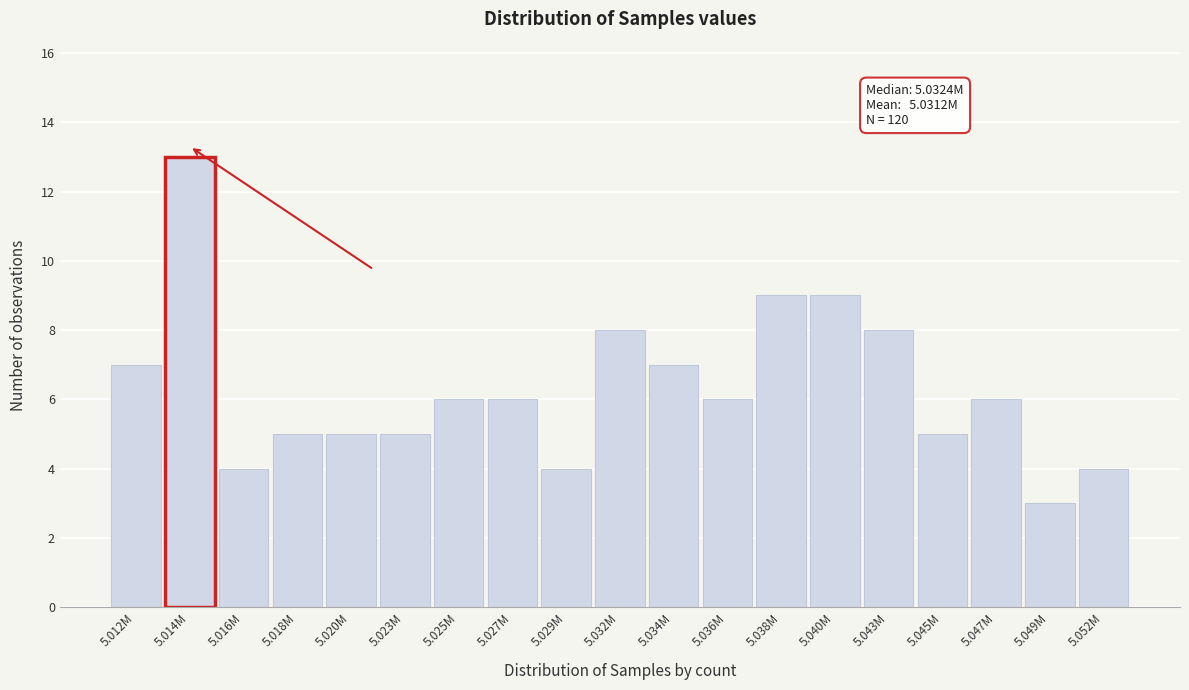

Reading left to right, what are all the values shown in this chart?

5.012M=7	5.014M=13	5.016M=4	5.018M=5	5.020M=5	5.023M=5	5.025M=6	5.027M=6	5.029M=4	5.032M=8	5.034M=7	5.036M=6	5.038M=9	5.040M=9	5.043M=8	5.045M=5	5.047M=6	5.049M=3	5.052M=4